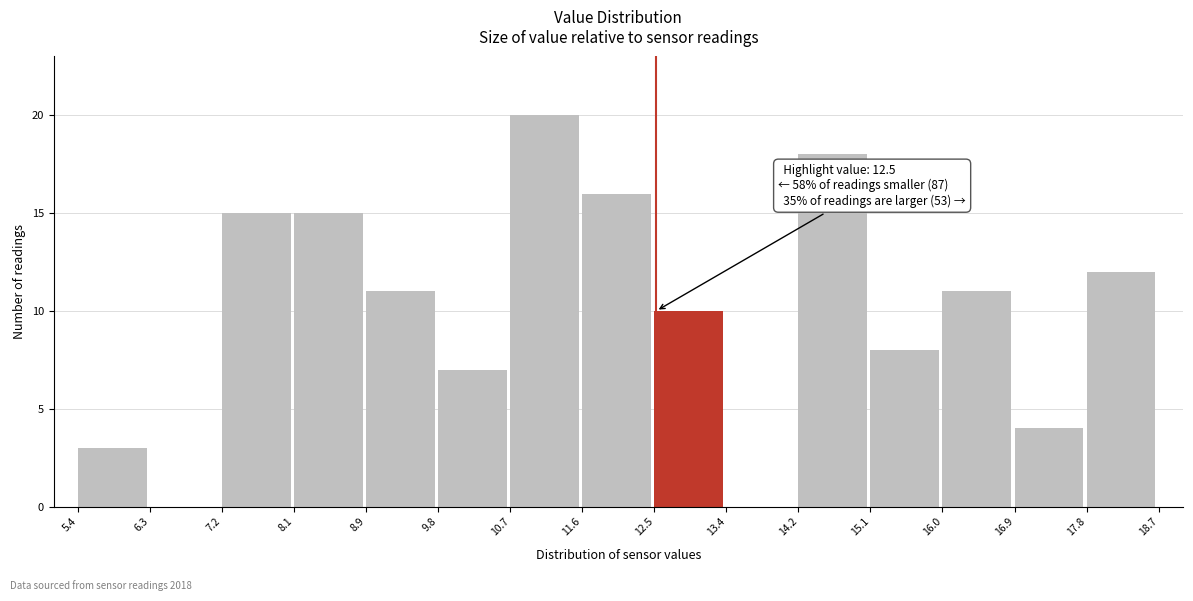

Over which range of the x-axis is the bar tallest?

10.7 to 11.6